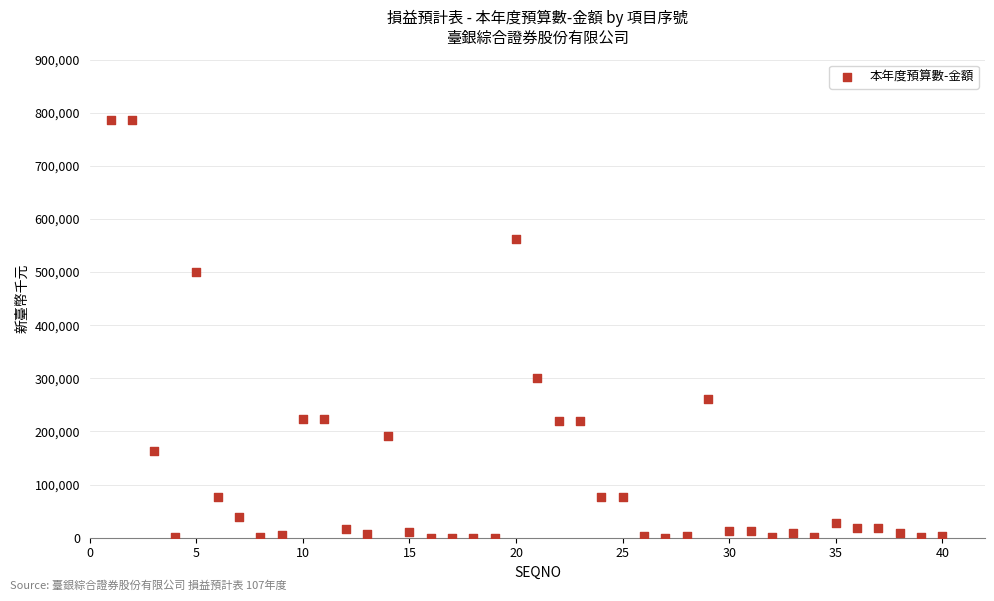

What Y value in the scatter plot is closest to 392883?

300235